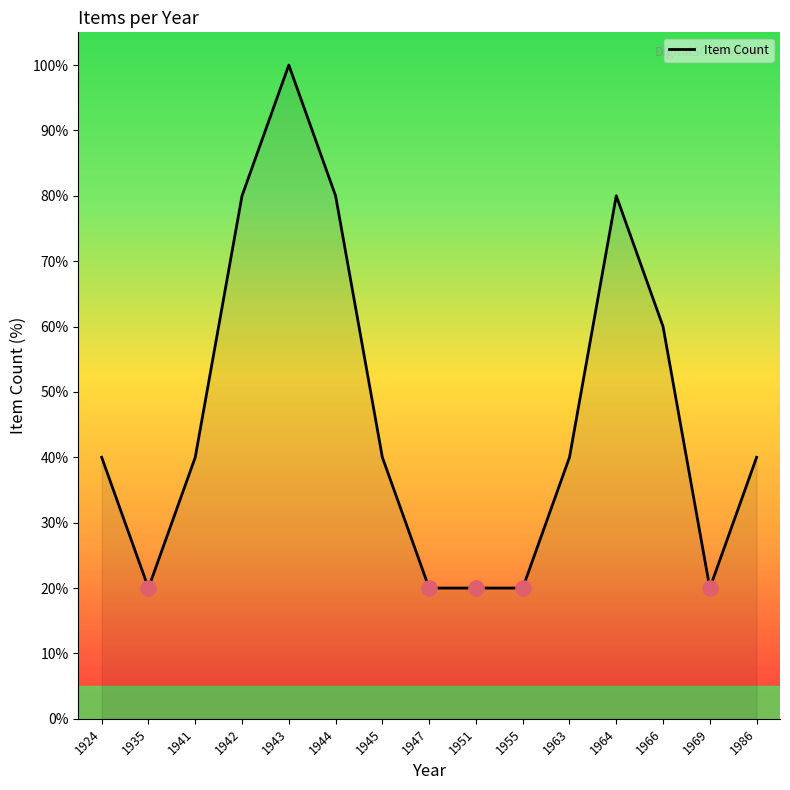

Between 1944 and 1951, which is larger?

1944